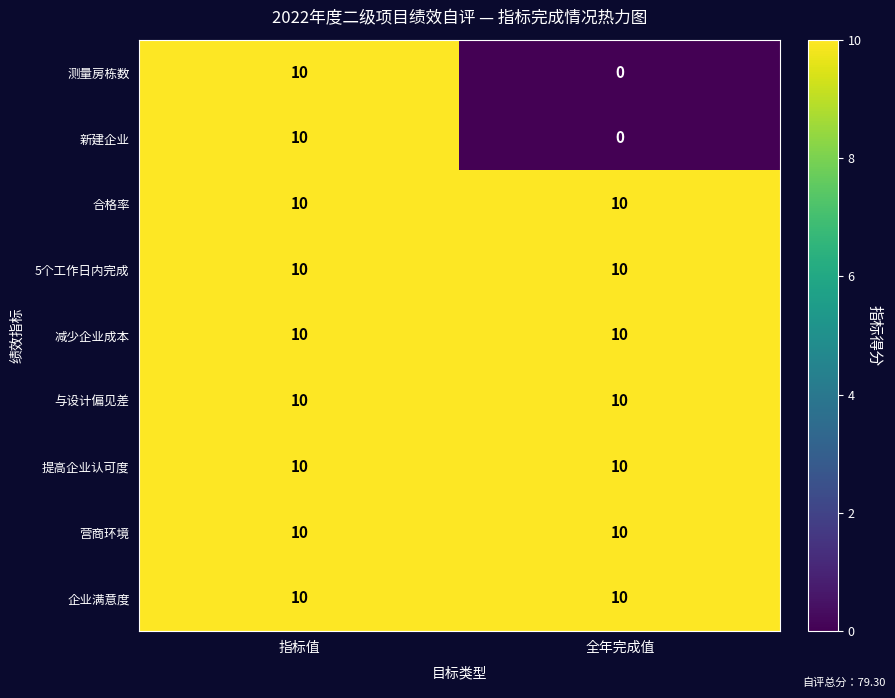

Reading left to right, extract all data points from this chart.

测量房栋数: 指标值=10	全年完成值=0
新建企业: 指标值=10	全年完成值=0
合格率: 指标值=10	全年完成值=10
5个工作日内完成: 指标值=10	全年完成值=10
减少企业成本: 指标值=10	全年完成值=10
与设计偏见差: 指标值=10	全年完成值=10
提高企业认可度: 指标值=10	全年完成值=10
营商环境: 指标值=10	全年完成值=10
企业满意度: 指标值=10	全年完成值=10